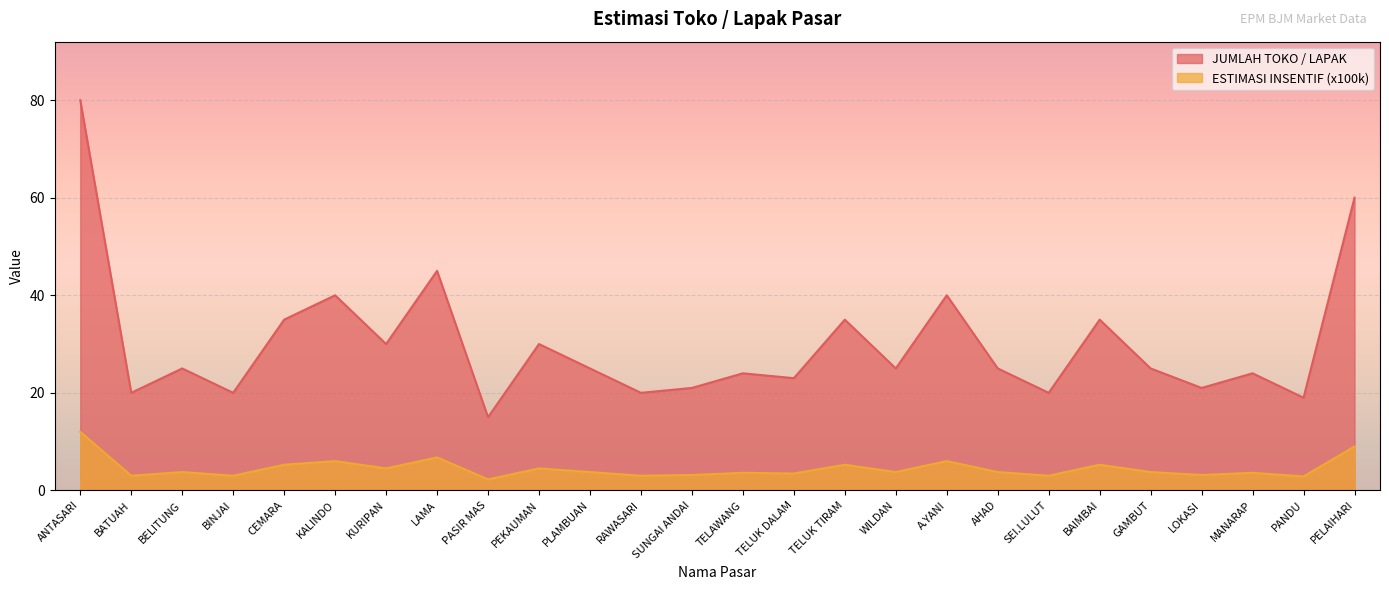

What is the approximate value of ESTIMASI INSENTIF (00k) at PEKAUMAN?

4.5